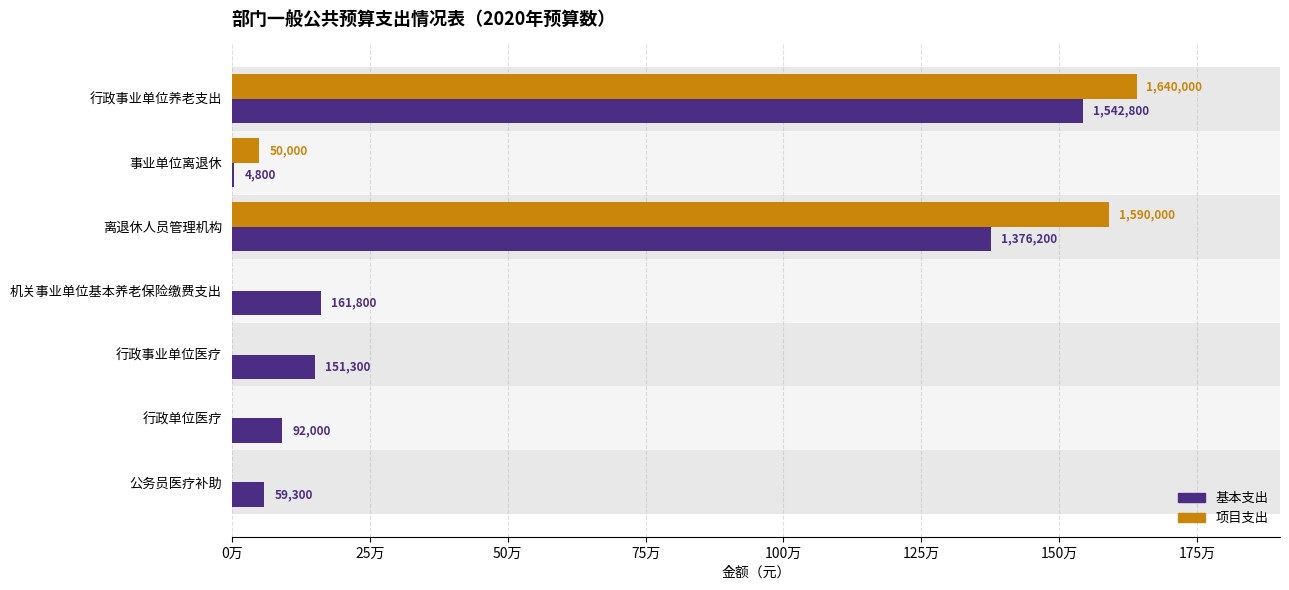

At 行政单位医疗, list the series in order from largest to smallest.

基本支出, 项目支出